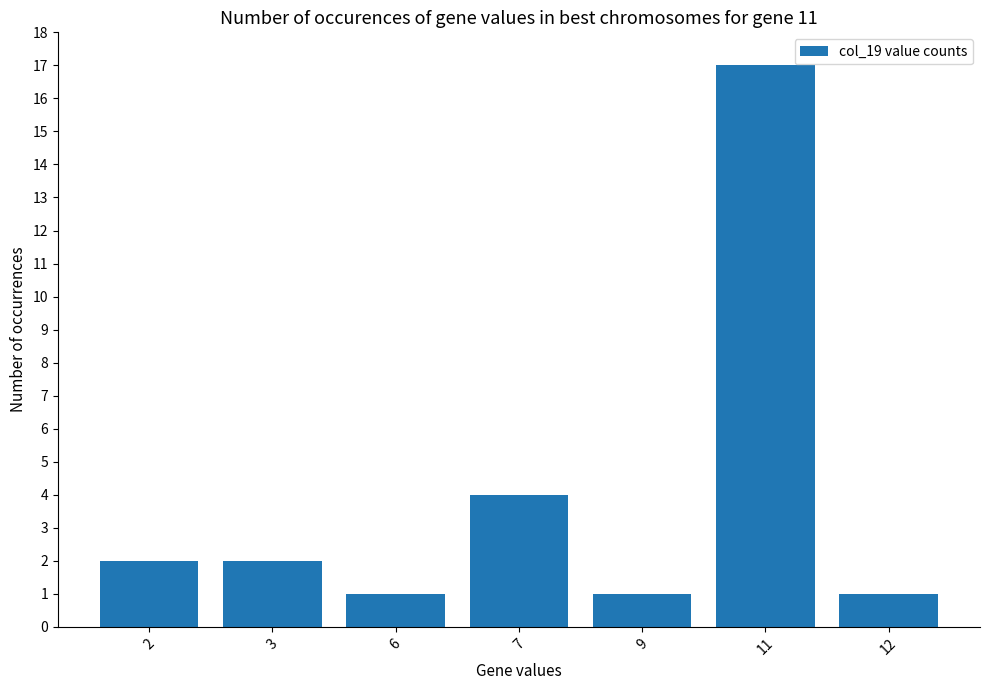

Which category has the highest value across all series?

11